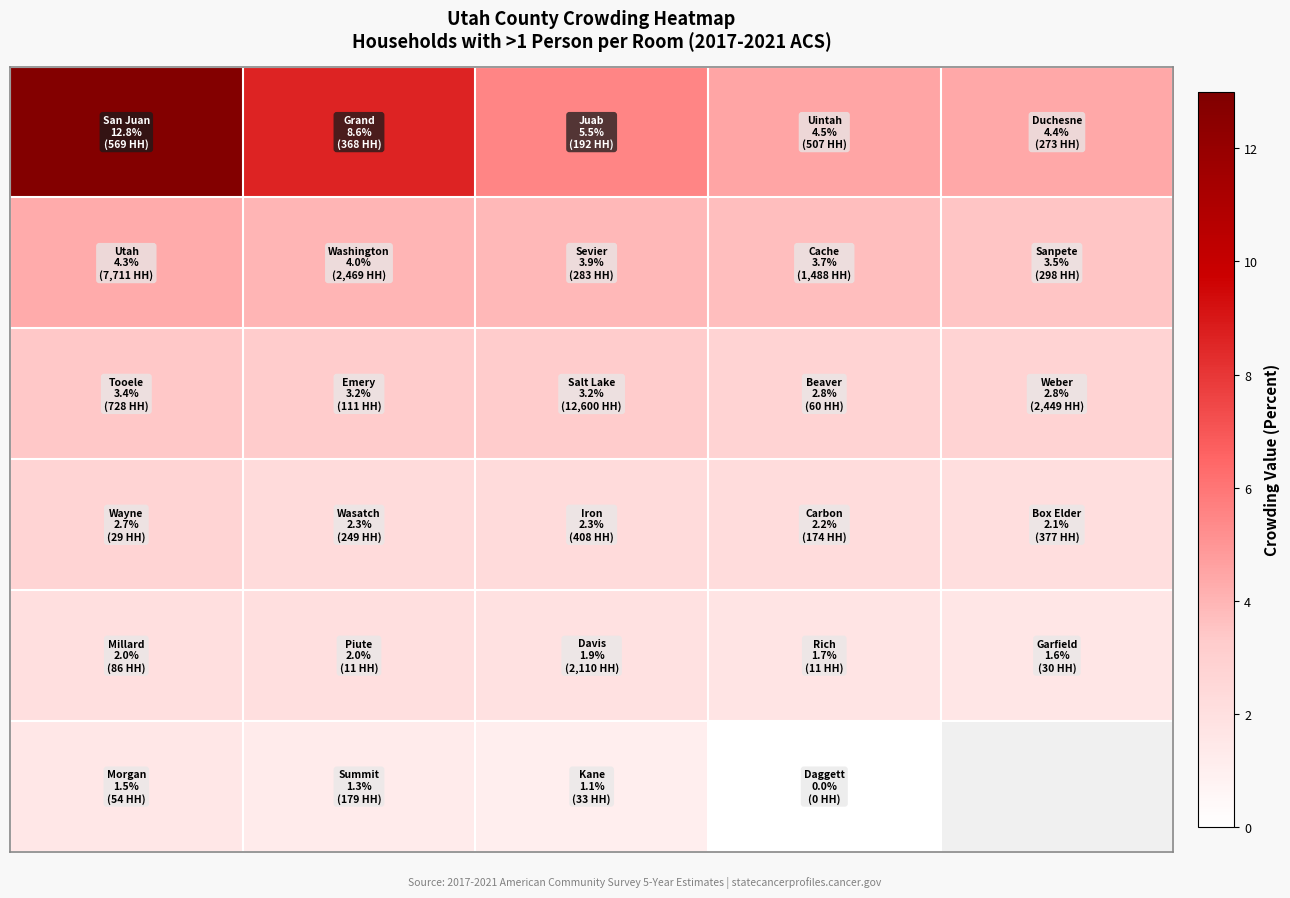

What is the difference between the highest and lowest values at 2?

4.4